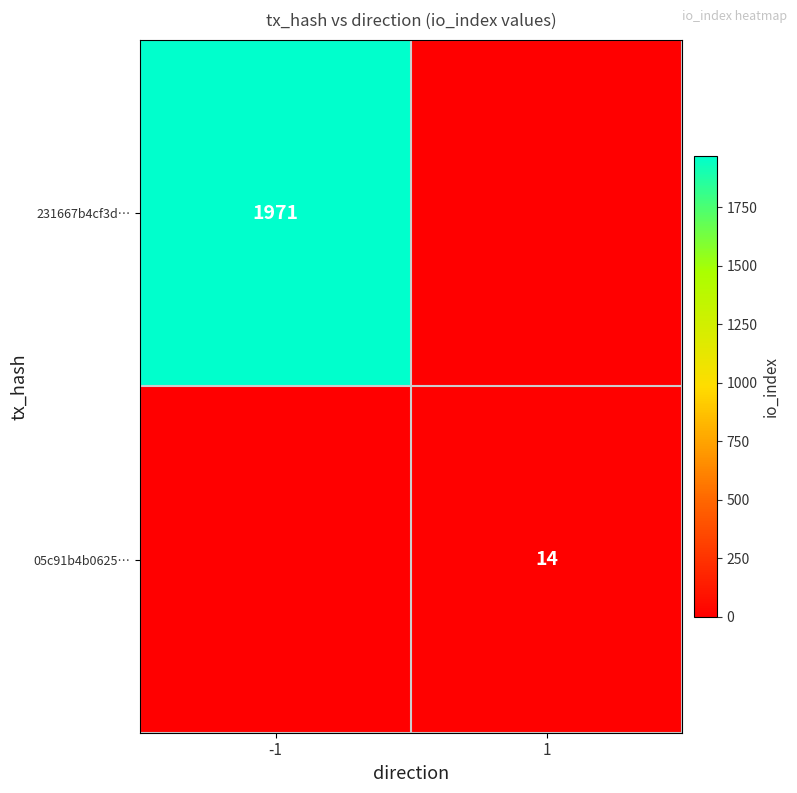

Is the value of 231667b4cf3d… at -1 greater than the value of 05c91b4b0625… at 1?

Yes